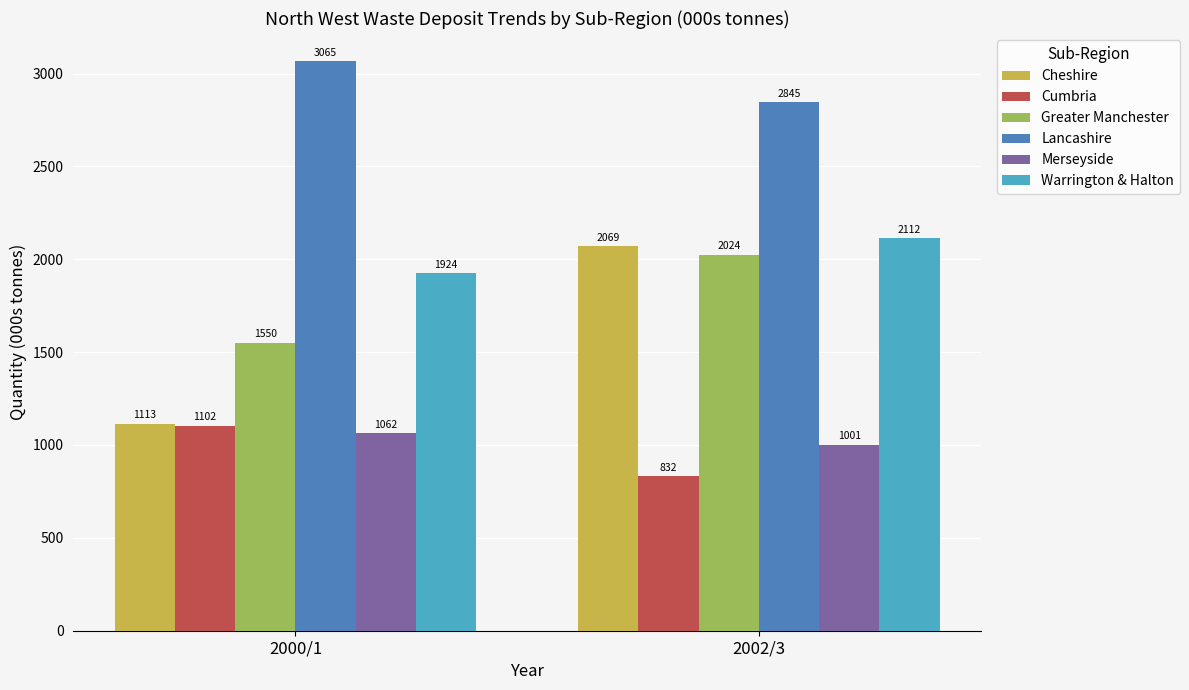

The value of Greater Manchester at 2002/3 is 2636.8. True or false?

False